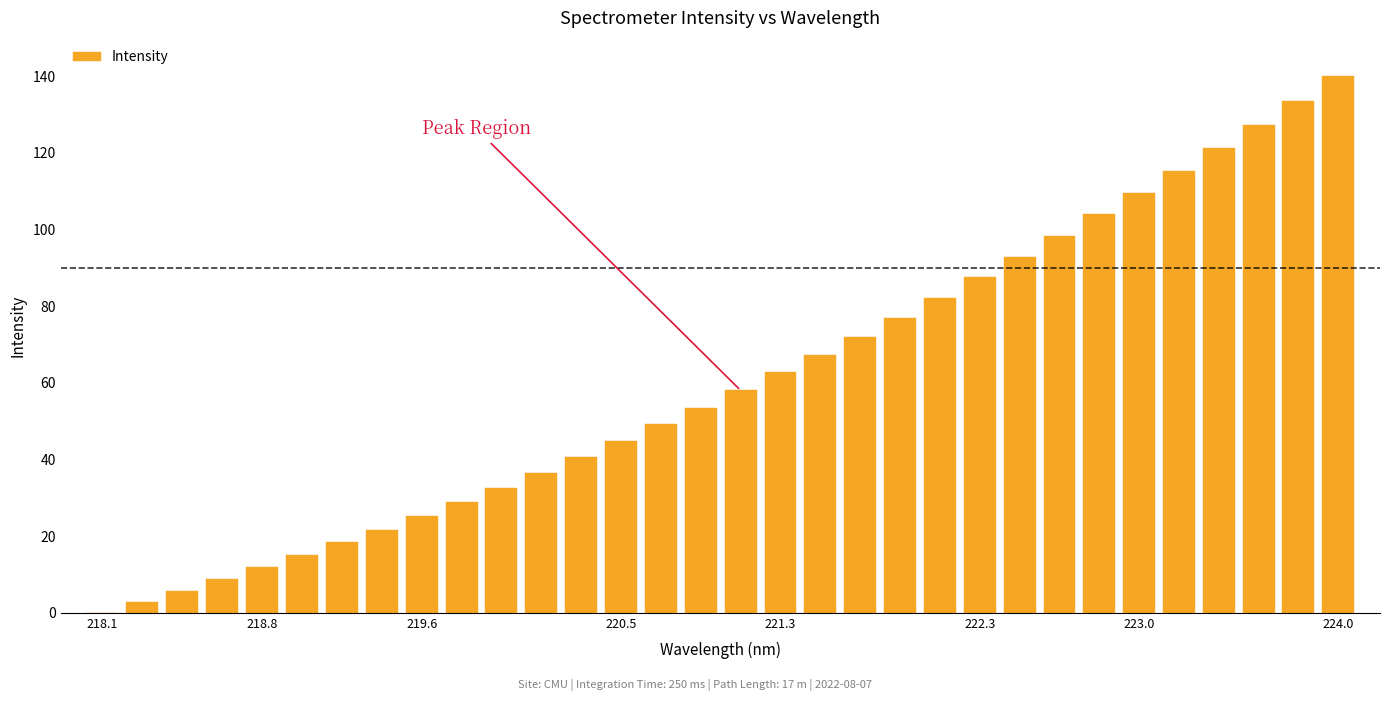

What is the sum of all values?

1944.6